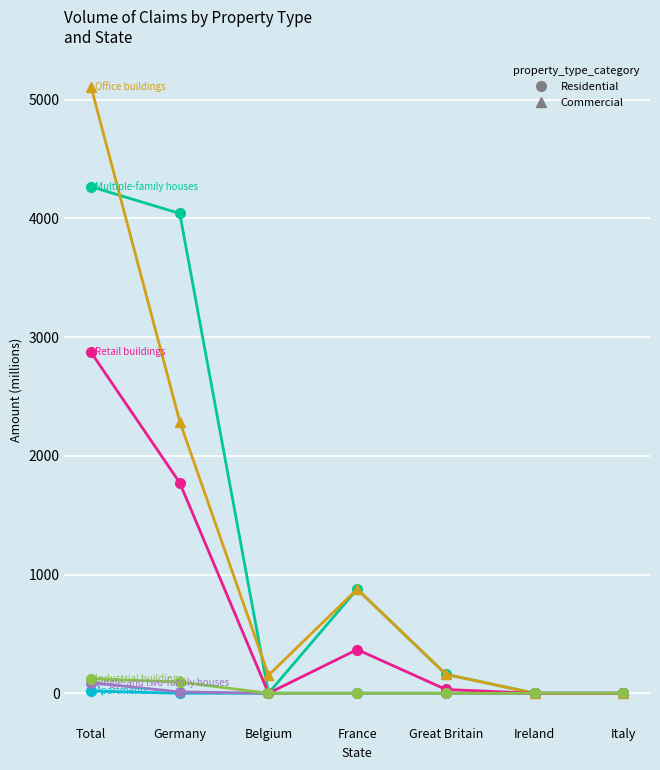

What is the label of the 5th point from the right?

Belgium